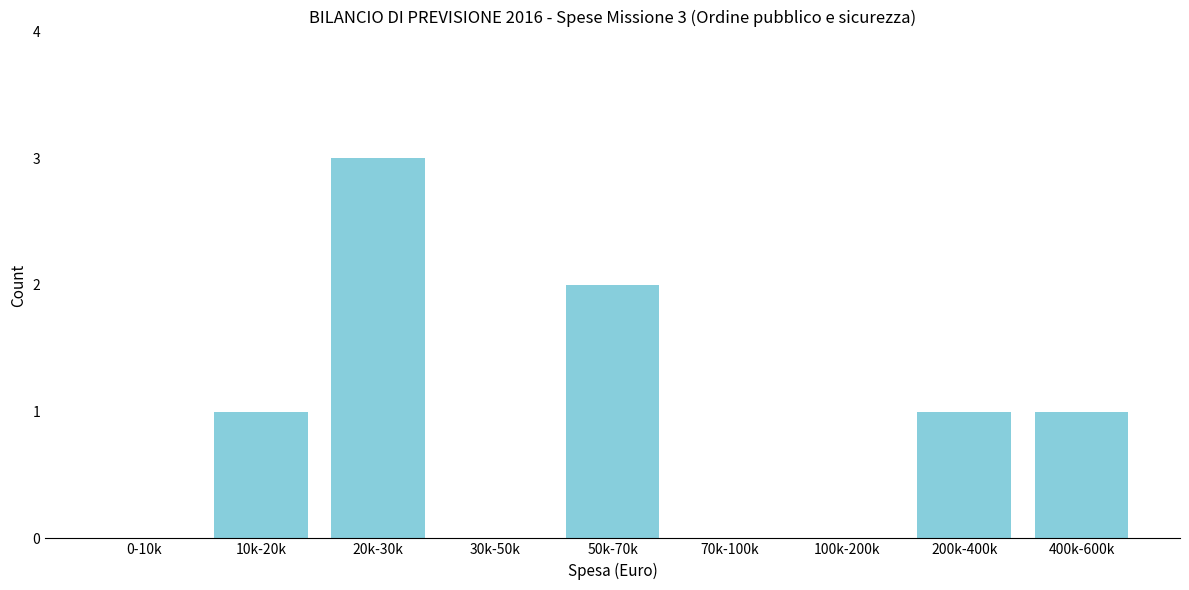

Reading left to right, list all the values displayed in this chart.

0-10k=0	10k-20k=1	20k-30k=3	30k-50k=0	50k-70k=2	70k-100k=0	100k-200k=0	200k-400k=1	400k-600k=1